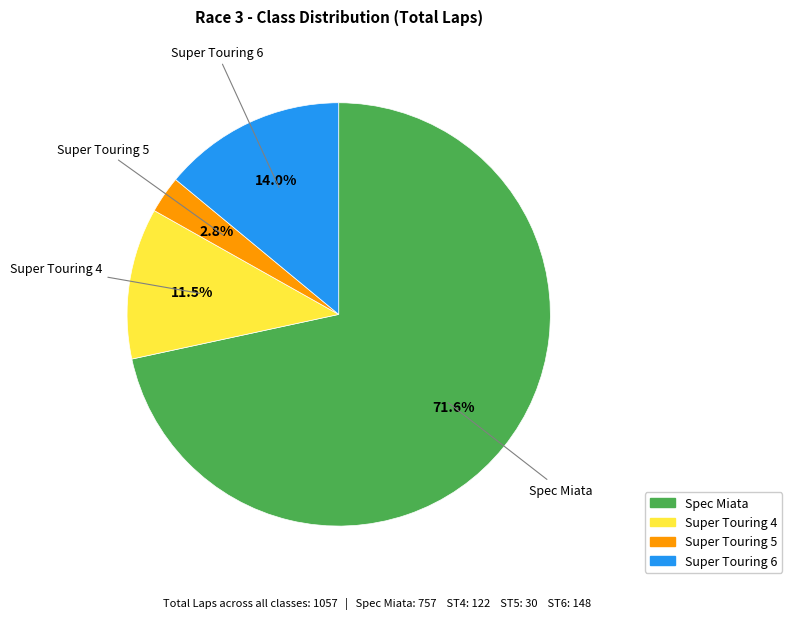

To the nearest percent, what is the difference between the largest and smallest slice percentages?

69%